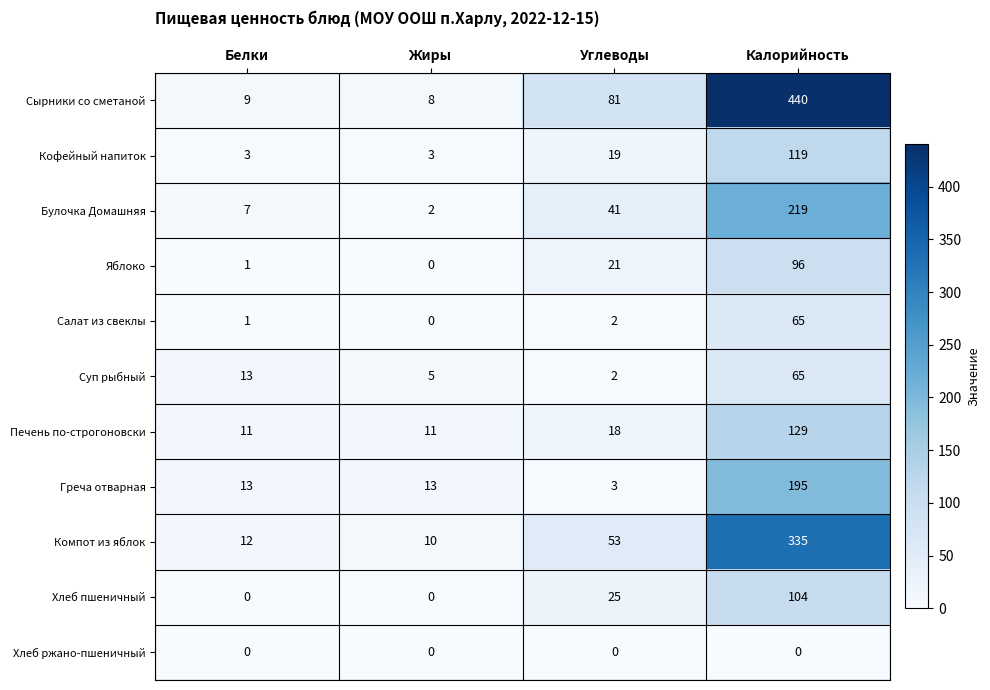

Between Углеводы and Калорийность, which series saw the biggest shift?

Сырники со сметаной